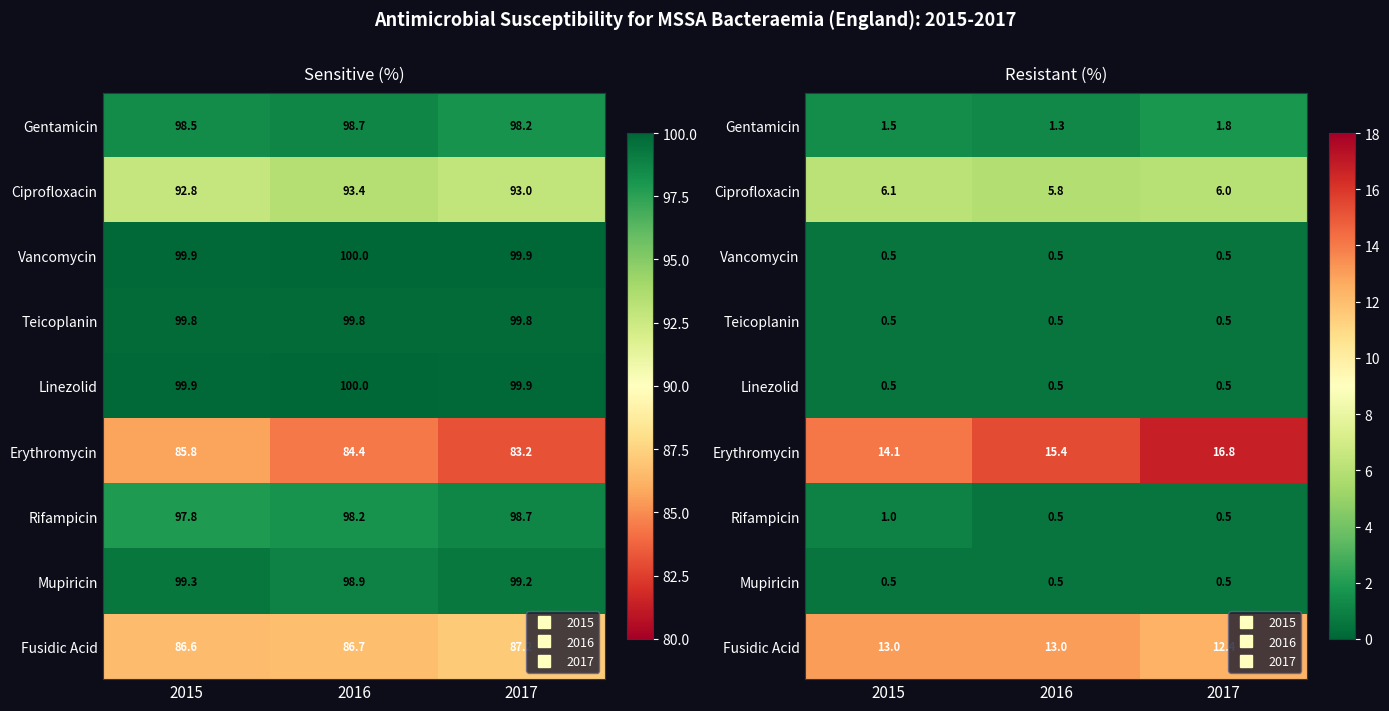

Which series has the widest spread of values?

Erythromycin